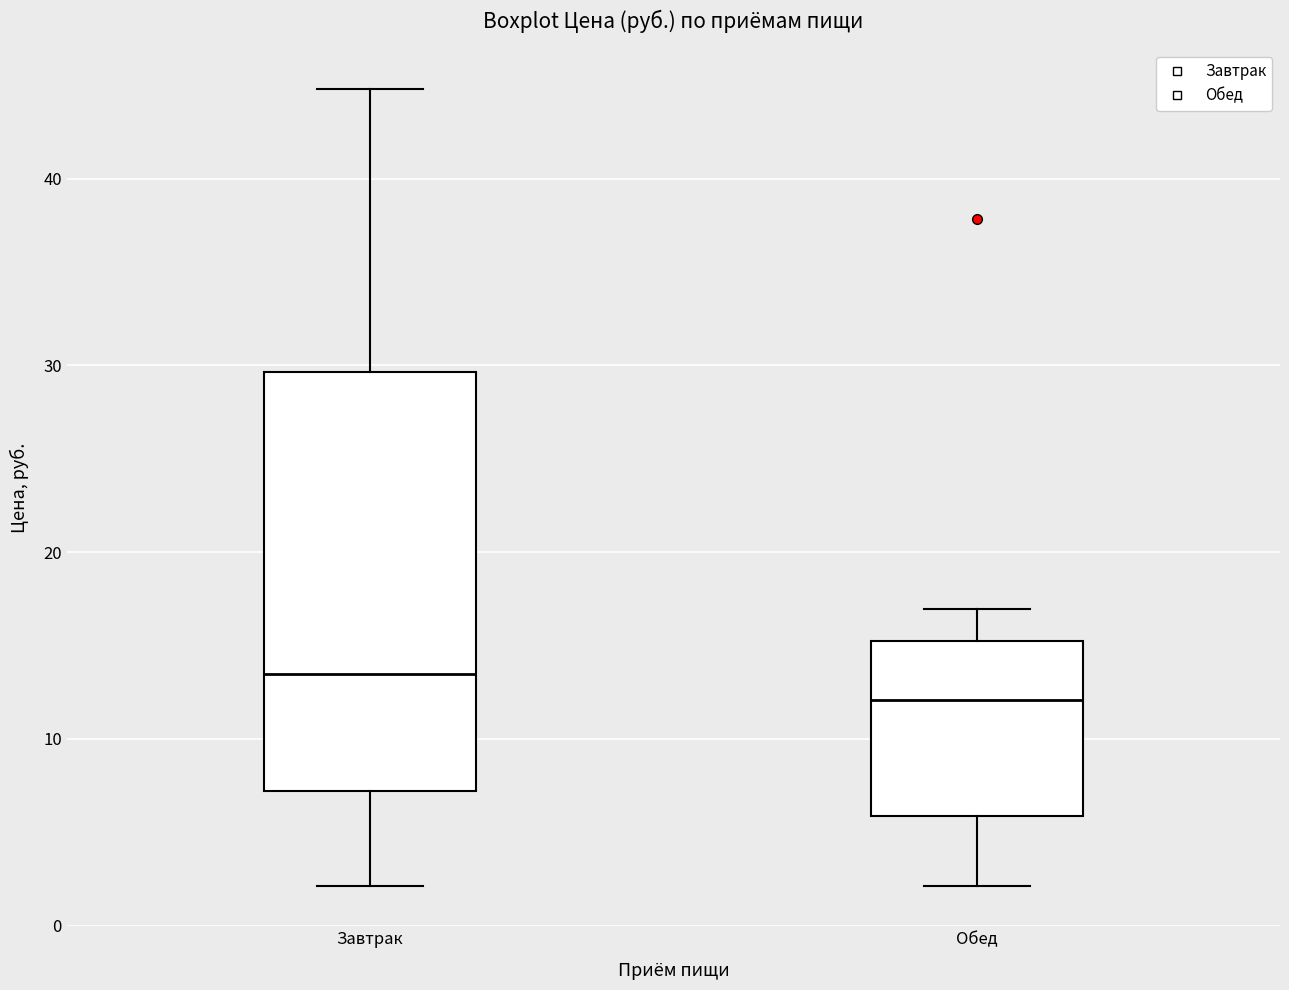

Reading left to right, read every box against the y-axis: the position of its median line, the range the box covers, and the ends of its whiskers. The values are not printed on the chart, so give them approximately, as read against the axis.

Завтрак: median 14, box 7 to 30, whiskers 2 to 45
Обед: median 12, box 6 to 15, whiskers 2 to 17